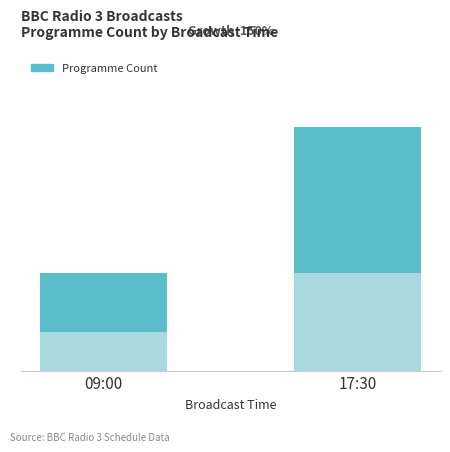

The chart shows a value of 17.8 at 17:30. True or false?

False